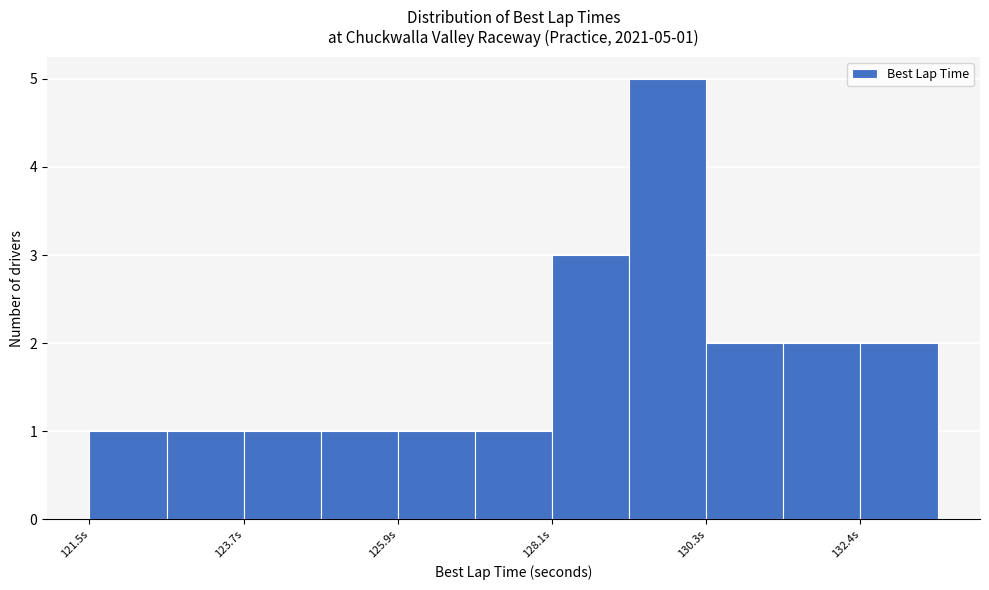

Read against the x-axis, roughly where is the centre of the tallest bar?

129.5